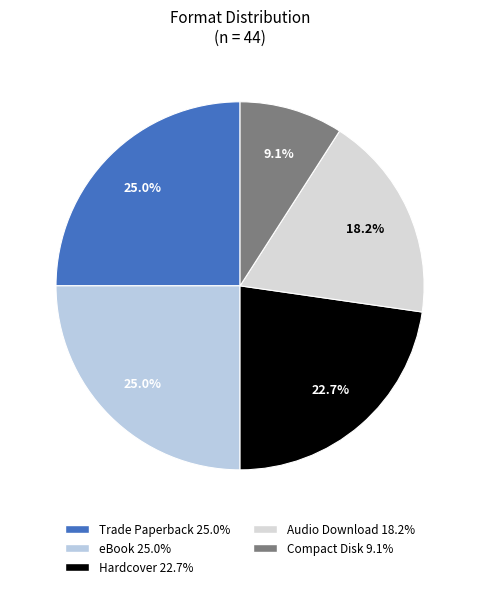

True or false: Hardcover accounts for 23% of the total.

True